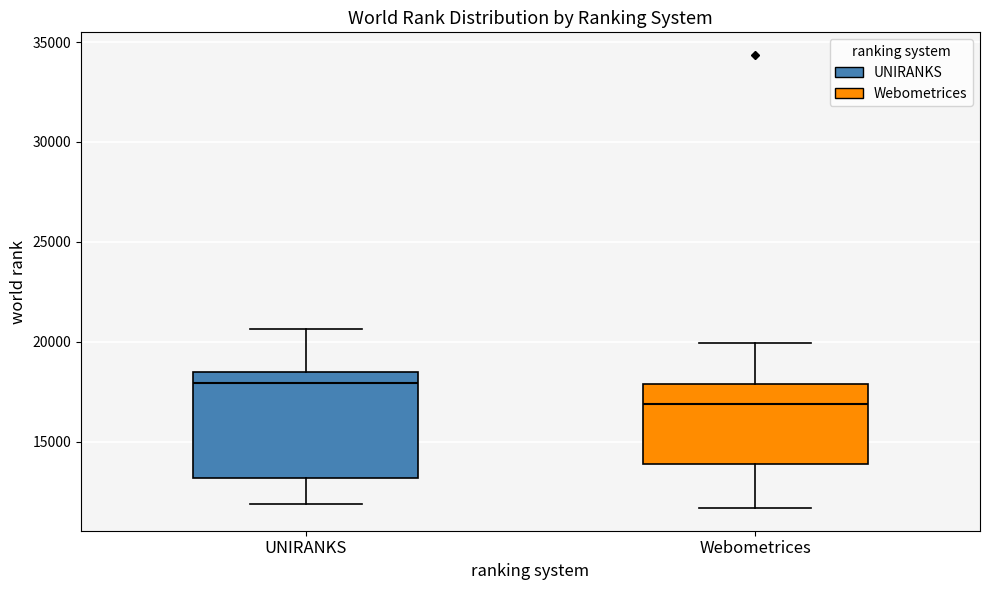

Reading left to right, transcribe this box plot: for each box, give where its median line is, the range the box spans, and where its two whiskers end, as read against the y-axis. The values are not printed on the chart, so give them approximately, as read against the axis.

UNIRANKS: median 18000, box 13000 to 18500, whiskers 12000 to 20500
Webometrices: median 17000, box 14000 to 18000, whiskers 11500 to 20000